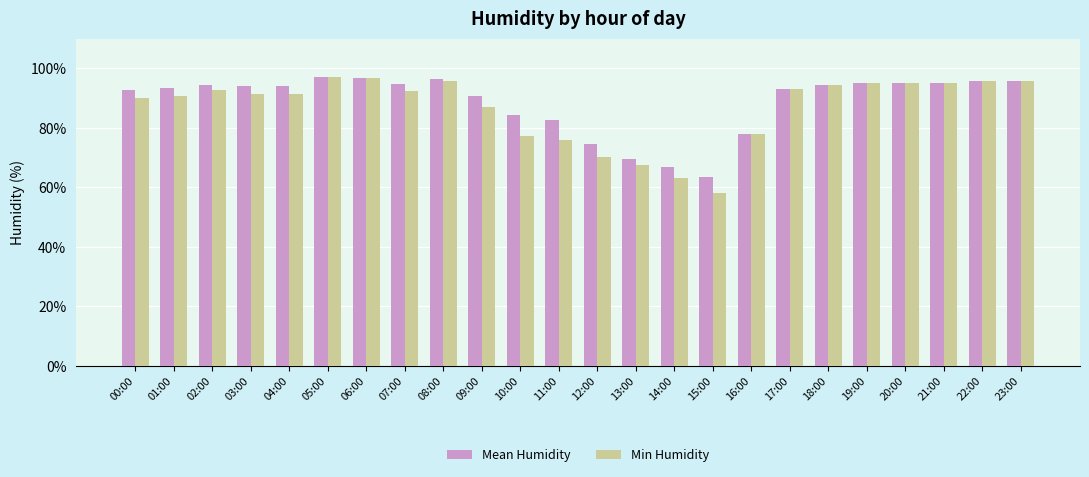

What value does the Min Humidity series have at 11:00?

76.0